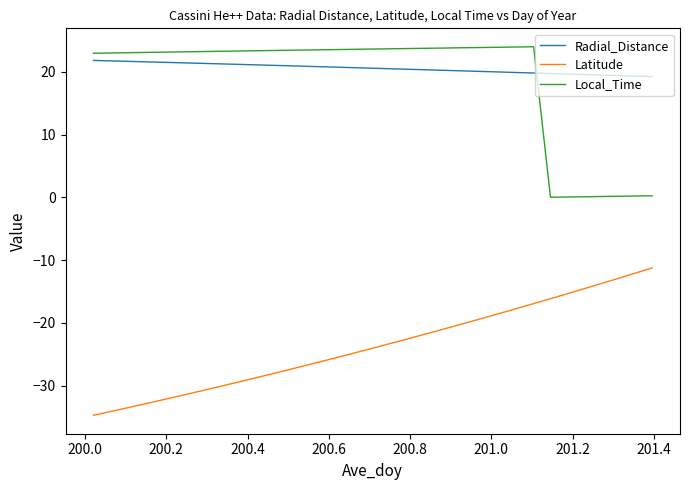

True or false: Latitude and Radial_Distance intersect in this chart.

False